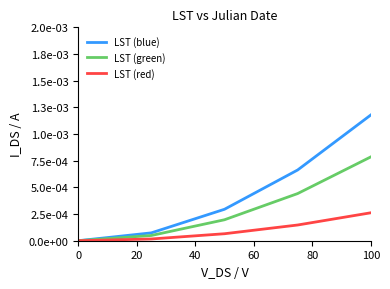

Does the chart display data point markers on the line(s)?

No